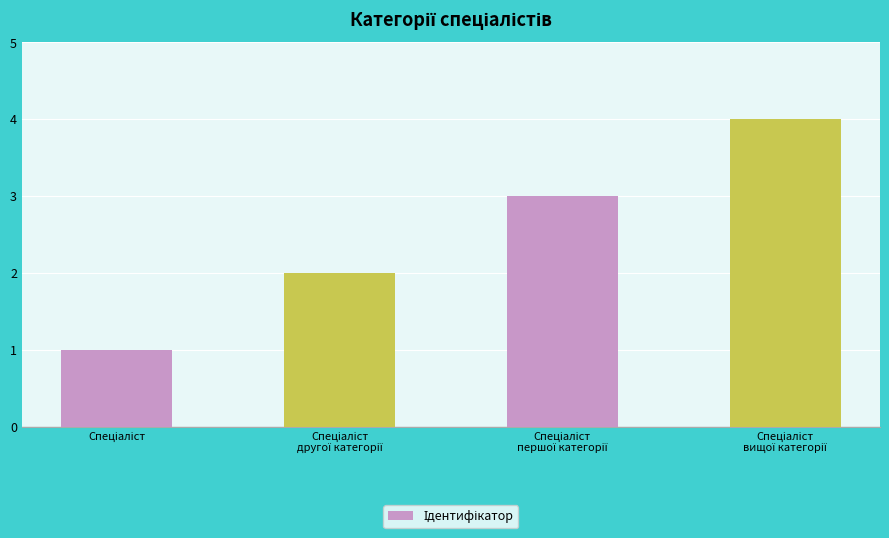

What is the maximum value shown in the chart?

4